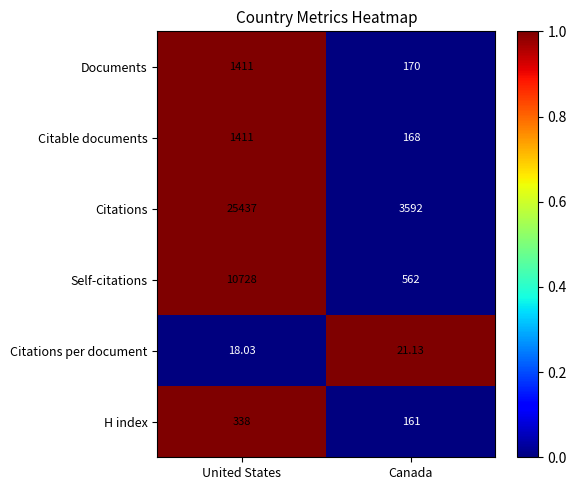

Is the value of Citations per document at United States greater than the value of Citations at United States?

No